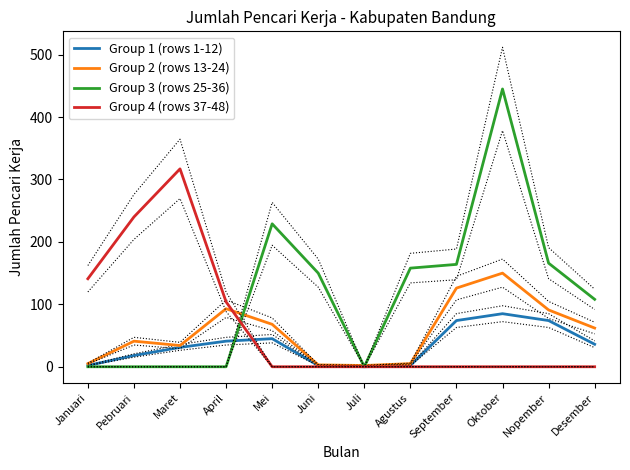

Where is the first local maximum for Group 3 (rows 25-36)?

Mei